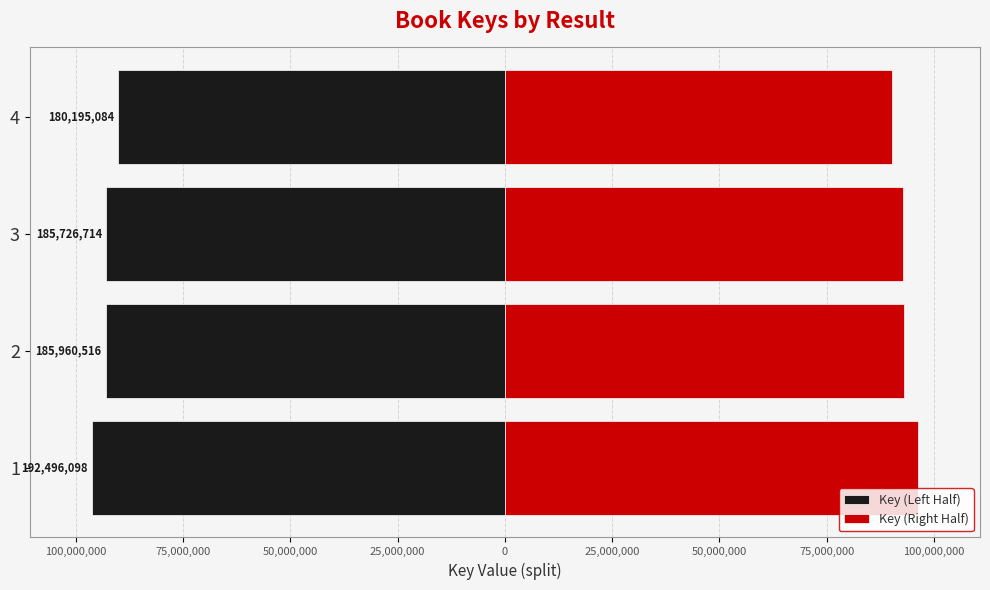

How many values in the Key (Right Half) series exceed 92980258?

1